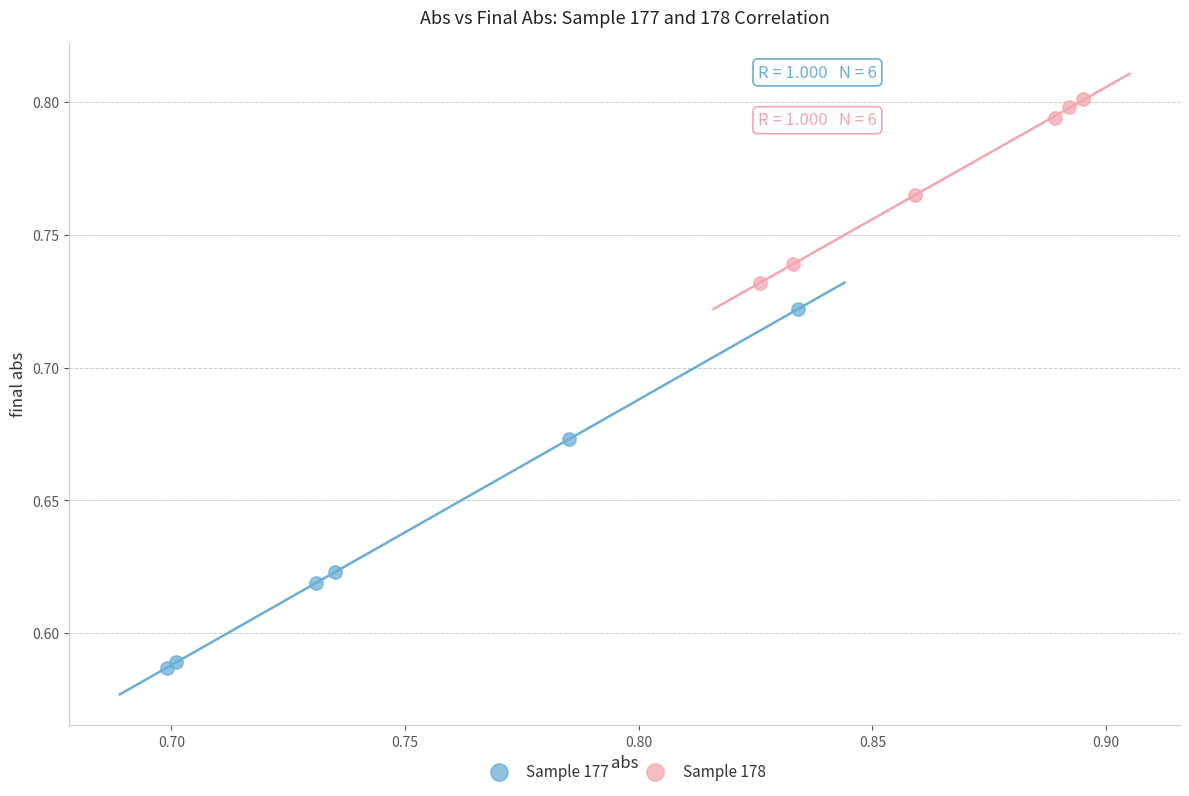

What are all the series names shown in the legend?

Sample 177, Sample 178